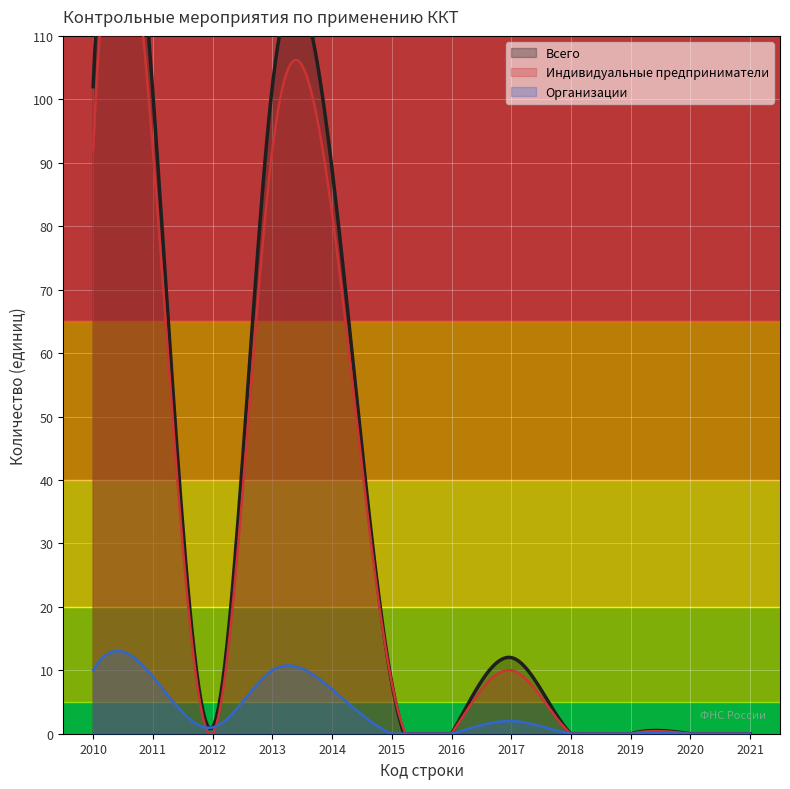

Is it true that Индивидуальные предприниматели equals -35 at 2018?

False